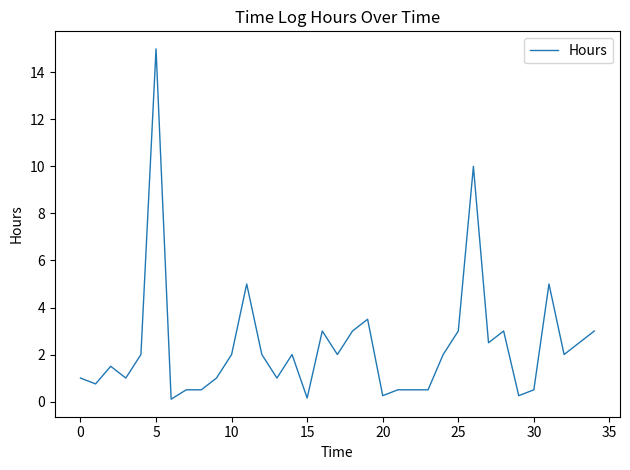

What is the maximum value shown in the chart?

15.0